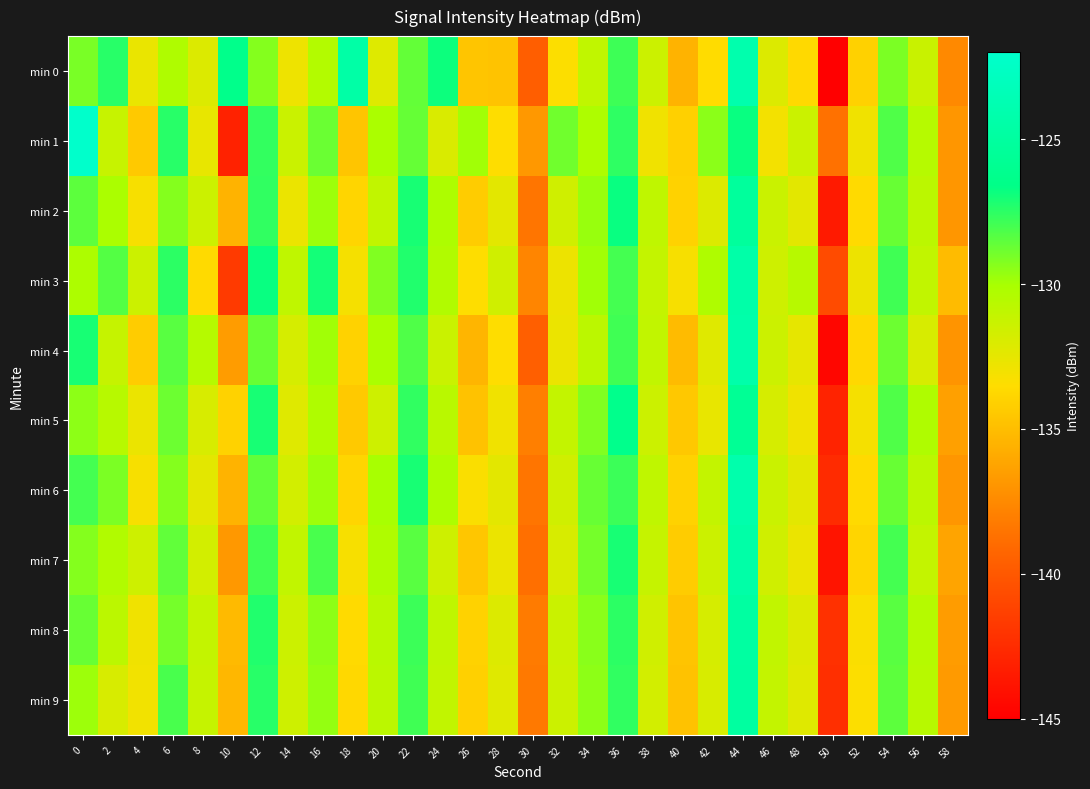

Reading right to left, what are all the values shown in this chart?

min 0: 58=-137.5	56=-131.3	54=-129.1	52=-134.1	50=-145.0	48=-133.6	46=-132.1	44=-124.1	42=-133.5	40=-135.5	38=-131.4	36=-127.8	34=-131.0	32=-133.4	30=-139.7	28=-134.7	26=-134.6	24=-126.9	22=-128.6	20=-132.2	18=-124.5	16=-130.4	14=-132.8	12=-129.3	10=-126.4	8=-132.1	6=-130.3	4=-132.7	2=-127.4	0=-129.1
min 1: 58=-136.9	56=-130.6	54=-128.2	52=-132.9	50=-138.7	48=-131.3	46=-133.0	44=-126.8	42=-129.5	40=-134.1	38=-132.9	36=-127.6	34=-130.2	32=-128.9	30=-136.8	28=-133.5	26=-129.9	24=-132.0	22=-128.7	20=-130.1	18=-134.6	16=-128.8	14=-131.3	12=-127.7	10=-143.0	8=-132.6	6=-127.4	4=-134.4	2=-131.3	0=-122.1
min 2: 58=-136.9	56=-130.8	54=-128.7	52=-133.6	50=-143.5	48=-132.4	46=-131.3	44=-125.2	42=-132.1	40=-134.0	38=-130.9	36=-126.8	34=-129.7	32=-131.6	30=-138.5	28=-132.4	26=-134.3	24=-130.2	22=-127.1	20=-131.0	18=-133.9	16=-129.8	14=-132.7	12=-127.6	10=-135.5	8=-131.4	6=-129.3	4=-133.2	2=-130.1	0=-128.5
min 3: 58=-135.1	56=-131.0	54=-127.9	52=-132.8	50=-140.7	48=-130.6	46=-131.5	44=-124.4	42=-130.3	40=-133.2	38=-131.1	36=-128.0	34=-129.9	32=-132.8	30=-137.7	28=-131.6	26=-133.5	24=-130.4	22=-127.3	20=-129.2	18=-133.1	16=-127.0	14=-130.9	12=-126.8	10=-141.7	8=-133.6	6=-127.5	4=-131.4	2=-128.3	0=-130.2
min 4: 58=-137.0	56=-131.9	54=-128.8	52=-133.7	50=-144.6	48=-132.5	46=-131.4	44=-124.3	42=-132.2	40=-135.1	38=-131.0	36=-127.9	34=-130.8	32=-132.7	30=-139.6	28=-133.5	26=-135.4	24=-131.3	22=-128.2	20=-130.1	18=-134.0	16=-129.9	14=-131.8	12=-128.7	10=-136.6	8=-130.5	6=-128.4	4=-134.3	2=-131.2	0=-127.1
min 5: 58=-136.4	56=-130.3	54=-128.2	52=-133.1	50=-143.0	48=-132.9	46=-131.8	44=-125.7	42=-132.6	40=-134.5	38=-131.4	36=-126.3	34=-129.2	32=-131.1	30=-138.0	28=-132.9	26=-134.8	24=-130.7	22=-127.6	20=-131.5	18=-134.4	16=-130.3	14=-132.2	12=-127.1	10=-134.0	8=-131.9	6=-128.8	4=-132.7	2=-130.6	0=-129.5
min 6: 58=-136.9	56=-130.8	54=-128.7	52=-133.6	50=-142.5	48=-132.4	46=-131.3	44=-124.2	42=-131.1	40=-134.0	38=-130.9	36=-127.8	34=-128.7	32=-131.6	30=-138.5	28=-132.4	26=-133.3	24=-130.2	22=-127.1	20=-130.0	18=-133.9	16=-129.8	14=-131.7	12=-128.6	10=-135.5	8=-132.4	6=-129.3	4=-133.2	2=-129.1	0=-128.0
min 7: 58=-136.2	56=-131.1	54=-128.0	52=-133.9	50=-143.8	48=-132.7	46=-131.6	44=-124.5	42=-131.4	40=-134.3	38=-131.2	36=-127.1	34=-129.0	32=-131.9	30=-138.8	28=-132.7	26=-134.6	24=-131.5	22=-128.4	20=-130.3	18=-133.2	16=-128.1	14=-131.0	12=-127.9	10=-136.8	8=-131.7	6=-128.6	4=-131.5	2=-130.4	0=-129.3
min 8: 58=-136.6	56=-130.5	54=-128.4	52=-133.3	50=-142.2	48=-132.1	46=-131.0	44=-124.9	42=-131.8	40=-134.7	38=-131.6	36=-127.5	34=-129.4	32=-131.3	30=-138.2	28=-132.1	26=-134.0	24=-130.9	22=-127.8	20=-130.7	18=-133.6	16=-129.5	14=-131.4	12=-127.3	10=-135.2	8=-131.1	6=-129.0	4=-132.9	2=-130.8	0=-128.7
min 9: 58=-136.7	56=-130.6	54=-128.5	52=-133.4	50=-142.3	48=-132.2	46=-131.1	44=-125.0	42=-131.9	40=-134.8	38=-131.7	36=-127.6	34=-129.5	32=-131.4	30=-138.3	28=-132.2	26=-134.1	24=-131.0	22=-127.9	20=-130.8	18=-133.7	16=-129.6	14=-131.5	12=-127.4	10=-135.3	8=-131.2	6=-128.1	4=-133.0	2=-131.9	0=-129.8